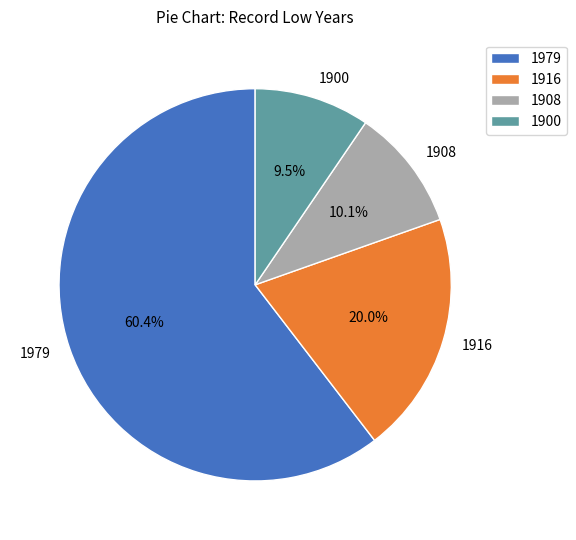

What portion of the pie excludes 1979?

39.6%